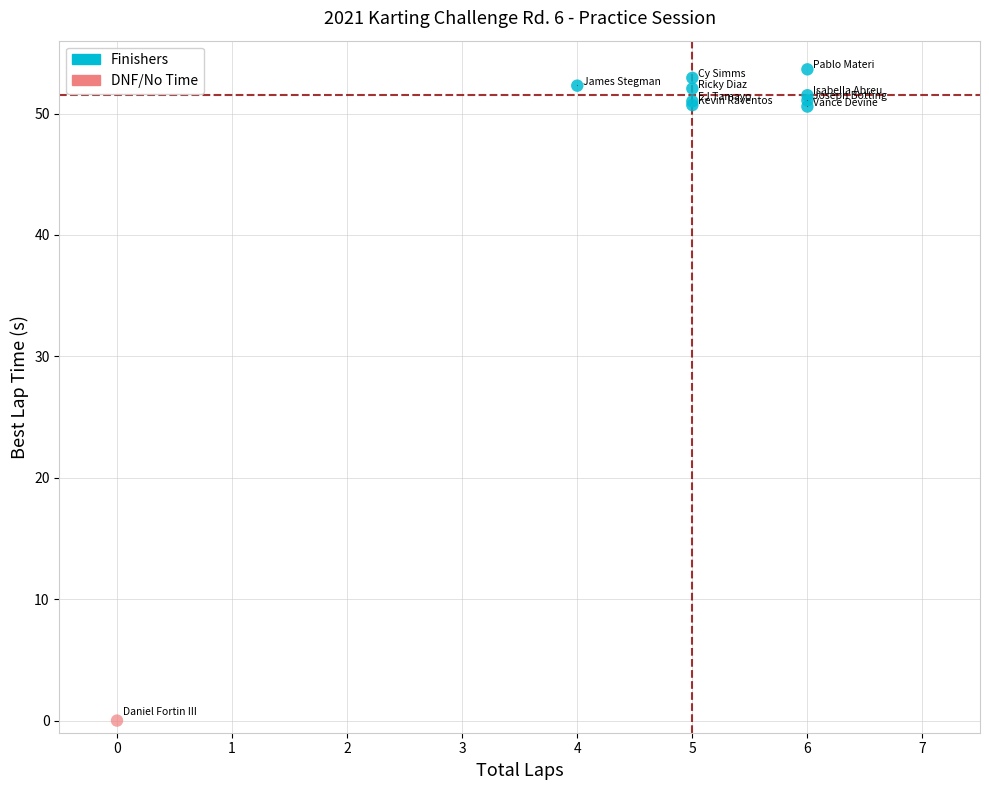

What are all the series names shown in the legend?

Finishers, DNF/No Time